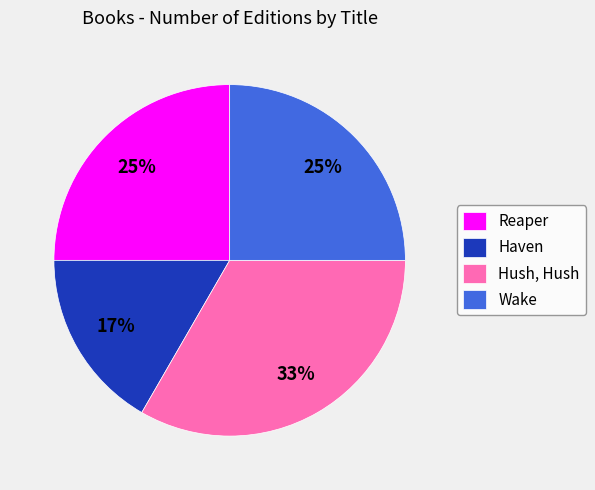

Which has a higher value, Wake or Hush, Hush?

Hush, Hush